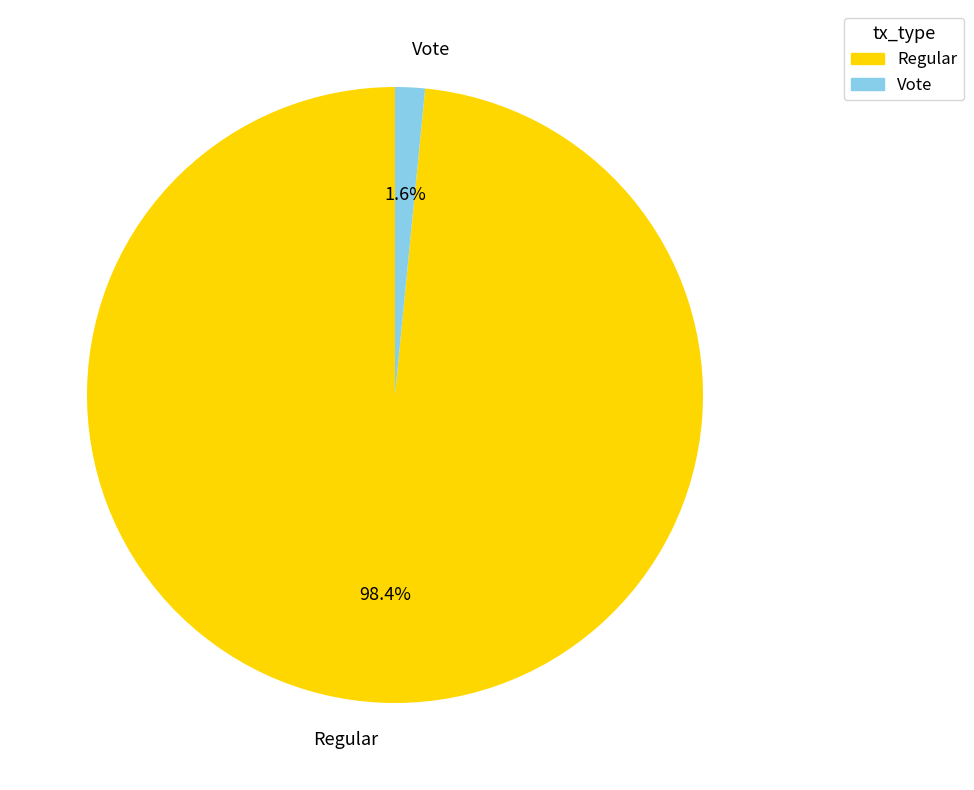

Count the number of slices in the pie.

2